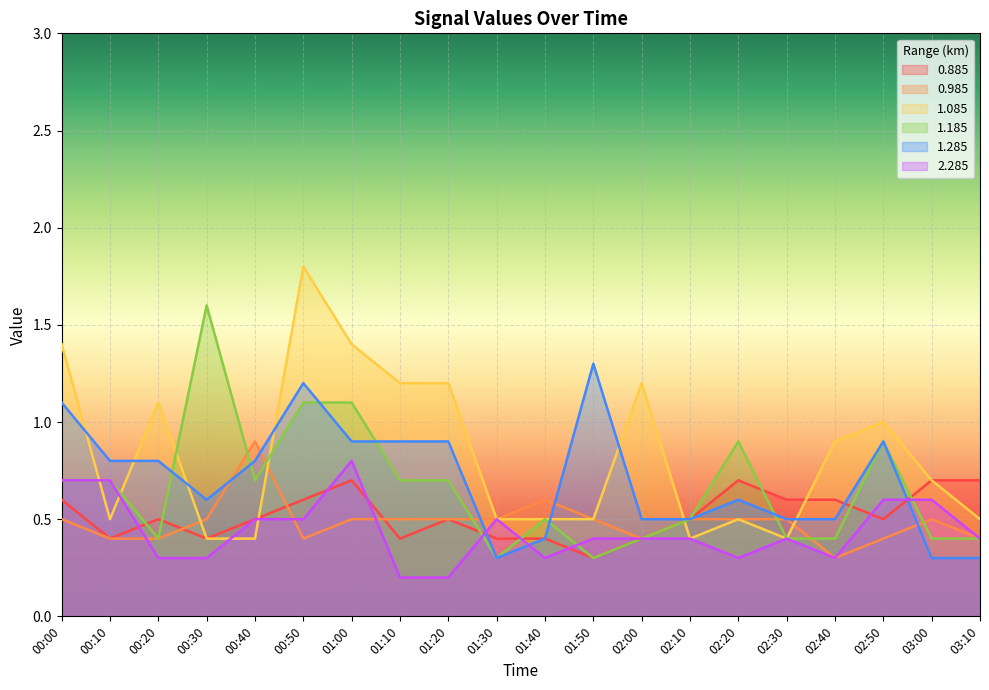

How many interior local valleys does the 1.085 series have?

3